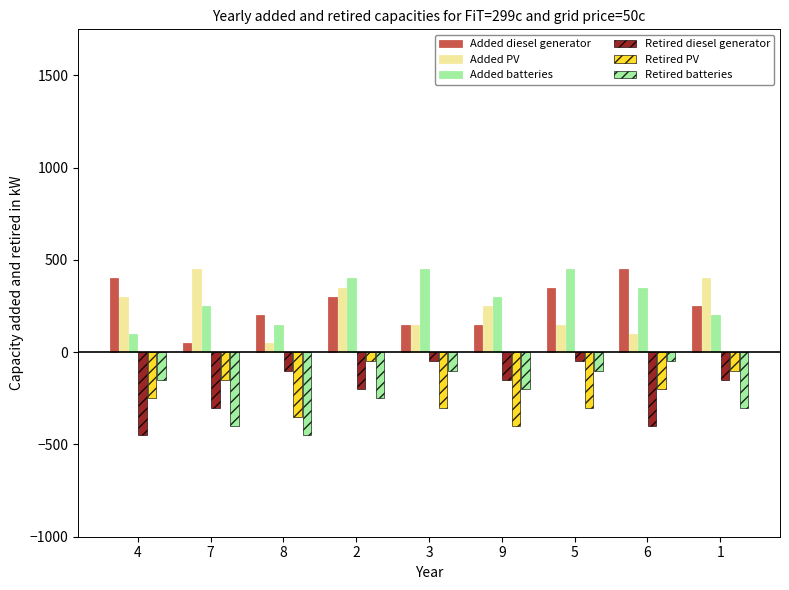

Reading left to right, transcribe all the data shown in this chart.

Added diesel generator: 400	50	200	300	150	150	350	450	250
Added PV: 300	450	50	350	150	250	150	100	400
Added batteries: 100	250	150	400	450	300	450	350	200
Retired diesel generator: -450	-300	-100	-200	-50	-150	-50	-400	-150
Retired PV: -250	-150	-350	-50	-300	-400	-300	-200	-100
Retired batteries: -150	-400	-450	-250	-100	-200	-100	-50	-300